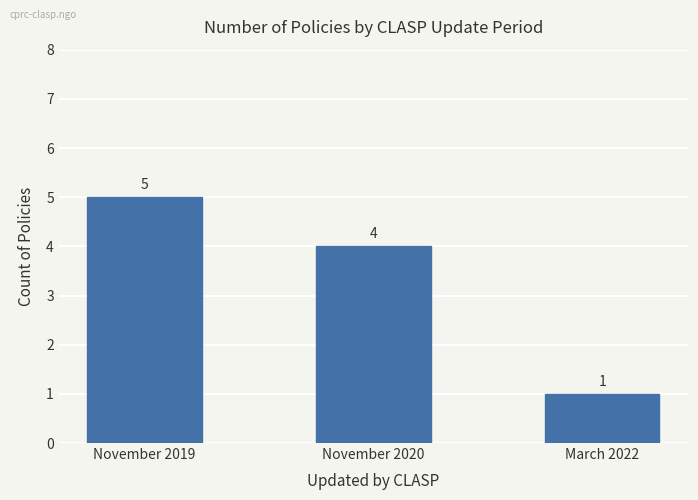

What is the sum of all values?

10